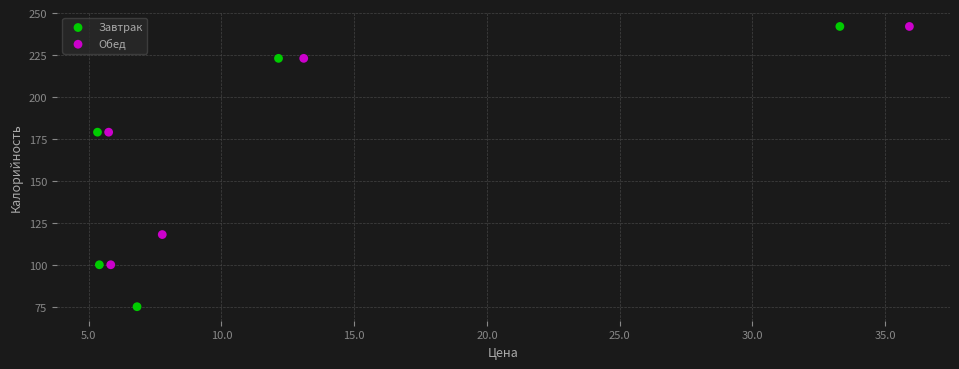

Which series has the widest spread of Y values?

Завтрак